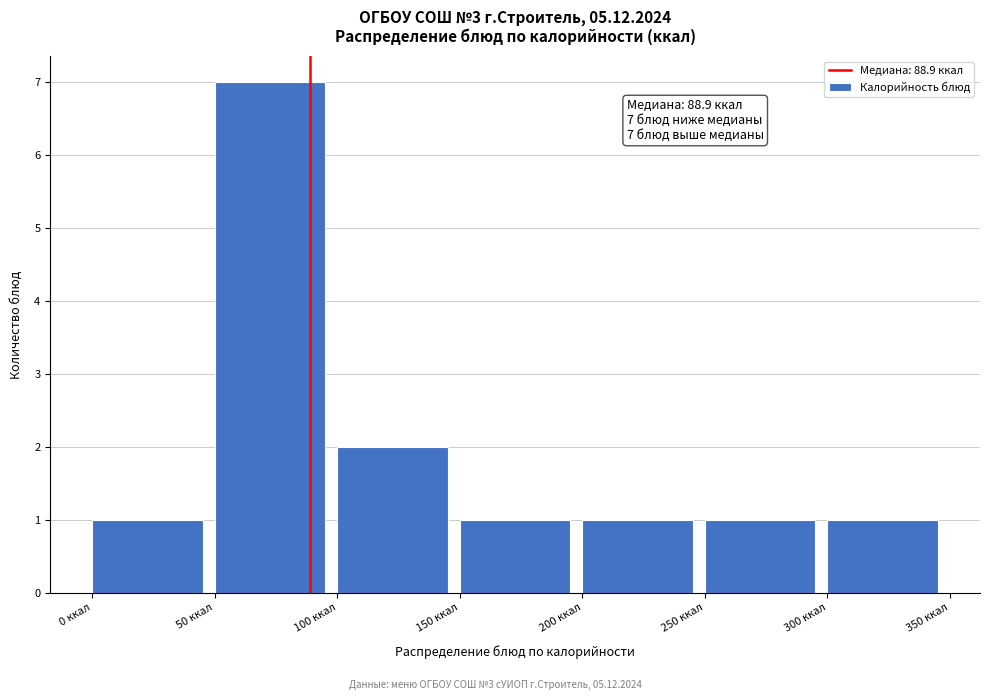

Which range on the x-axis has the tallest bar?

50 to 100